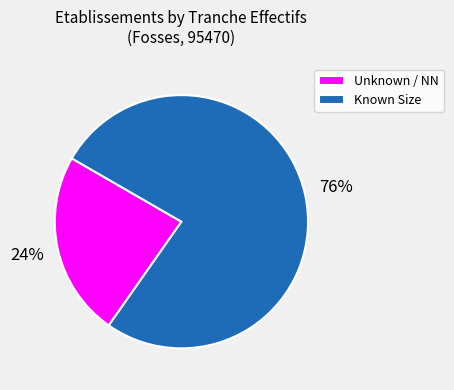

Which category has the biggest portion of the pie?

Known Size